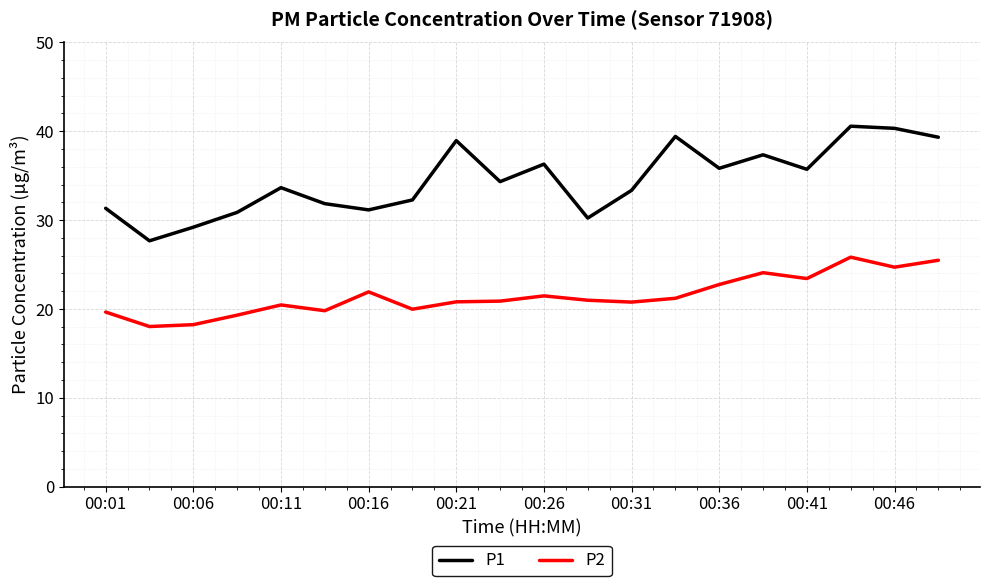

Which series has the largest total across all categories?

P1